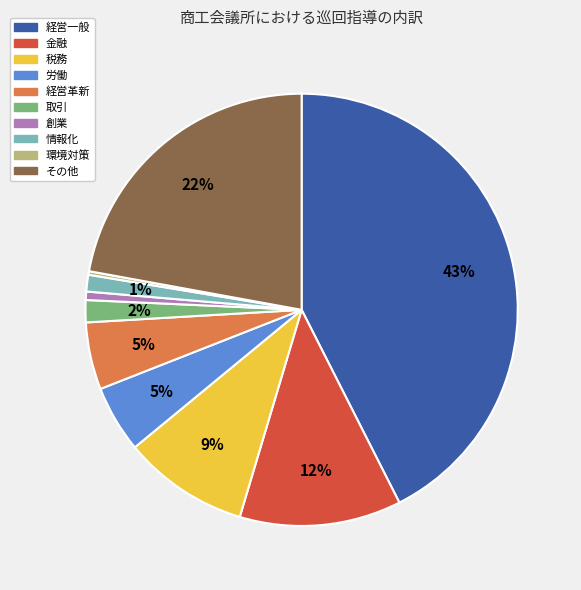

True or false: 経営一般 accounts for 43% of the total.

True